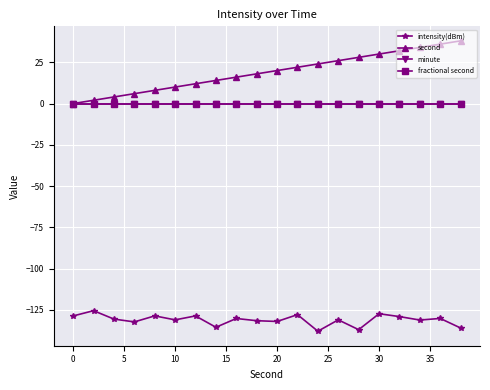

Reading right to left, transcribe all the data shown in this chart.

intensity(dBm): -136.0	-130.2	-131.2	-129.1	-127.3	-137.0	-131.0	-137.9	-127.9	-132.0	-131.6	-130.2	-135.5	-128.7	-131.0	-128.6	-132.3	-130.6	-125.5	-128.7
second: 38.0	36.0	34.0	32.0	30.0	28.0	26.0	24.0	22.0	20.0	18.0	16.0	14.0	12.0	10.0	8.0	6.0	4.0	2.0	0.0
minute: 0.0	0.0	0.0	0.0	0.0	0.0	0.0	0.0	0.0	0.0	0.0	0.0	0.0	0.0	0.0	0.0	0.0	0.0	0.0	0.0
fractional second: 0.0	0.0	0.0	0.0	0.0	0.0	0.0	0.0	0.0	0.0	0.0	0.0	0.0	0.0	0.0	0.0	0.0	0.0	0.0	0.0